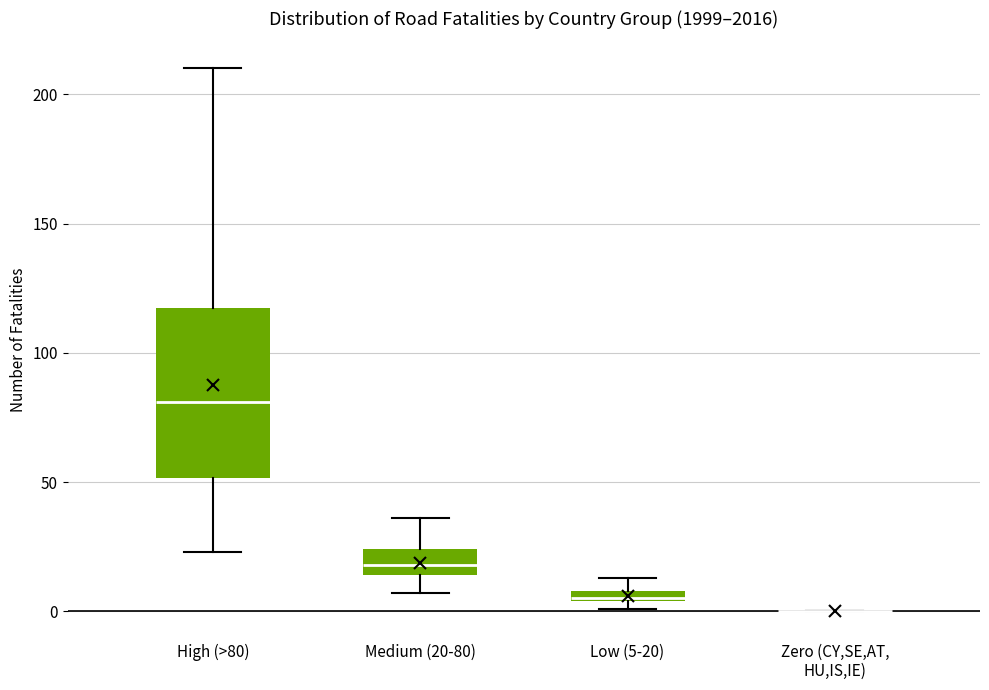

Comparing the boxes themselves (not the whiskers), which one is the tallest?

High (>80)